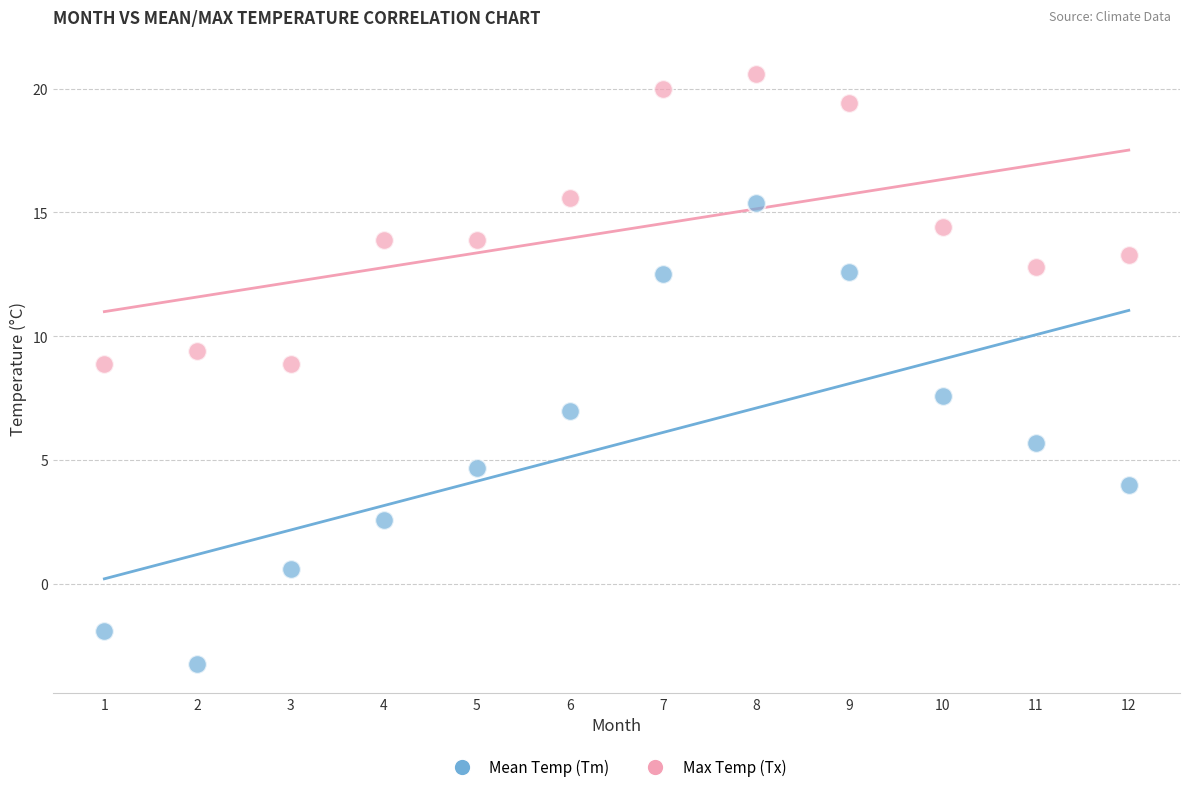

Which series reaches the maximum Y coordinate?

Max Temp (Tx)